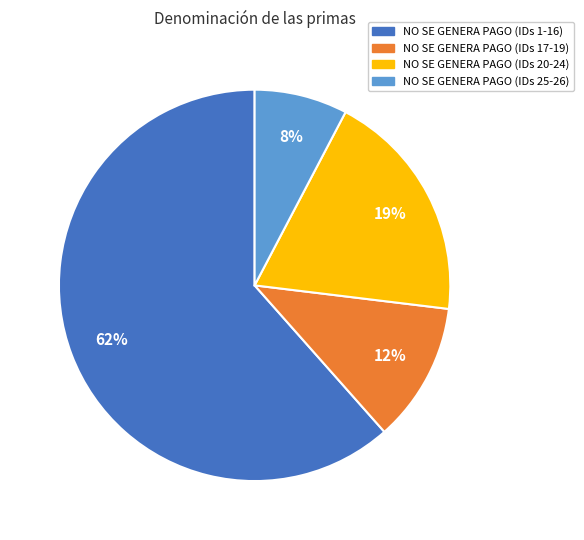

Is the sum of NO SE GENERA PAGO (IDs 20-24) and NO SE GENERA PAGO (IDs 25-26) greater than half?

No